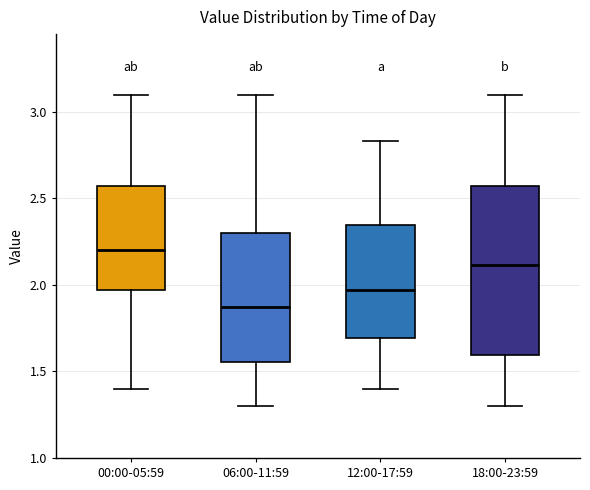

Which box is the tallest, from its lower edge to its upper edge?

18:00-23:59